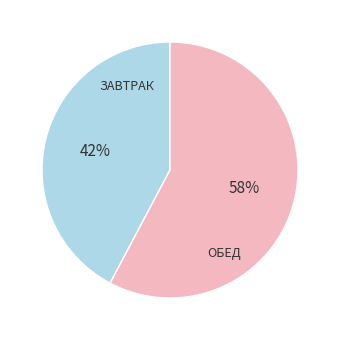

Count the number of slices in the pie.

2